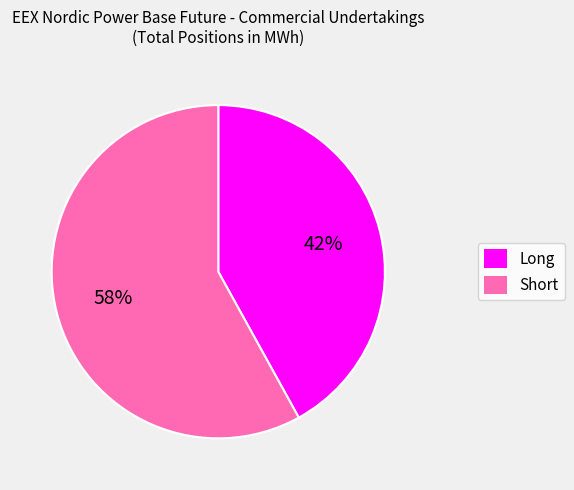

Does any single category account for the majority?

Yes